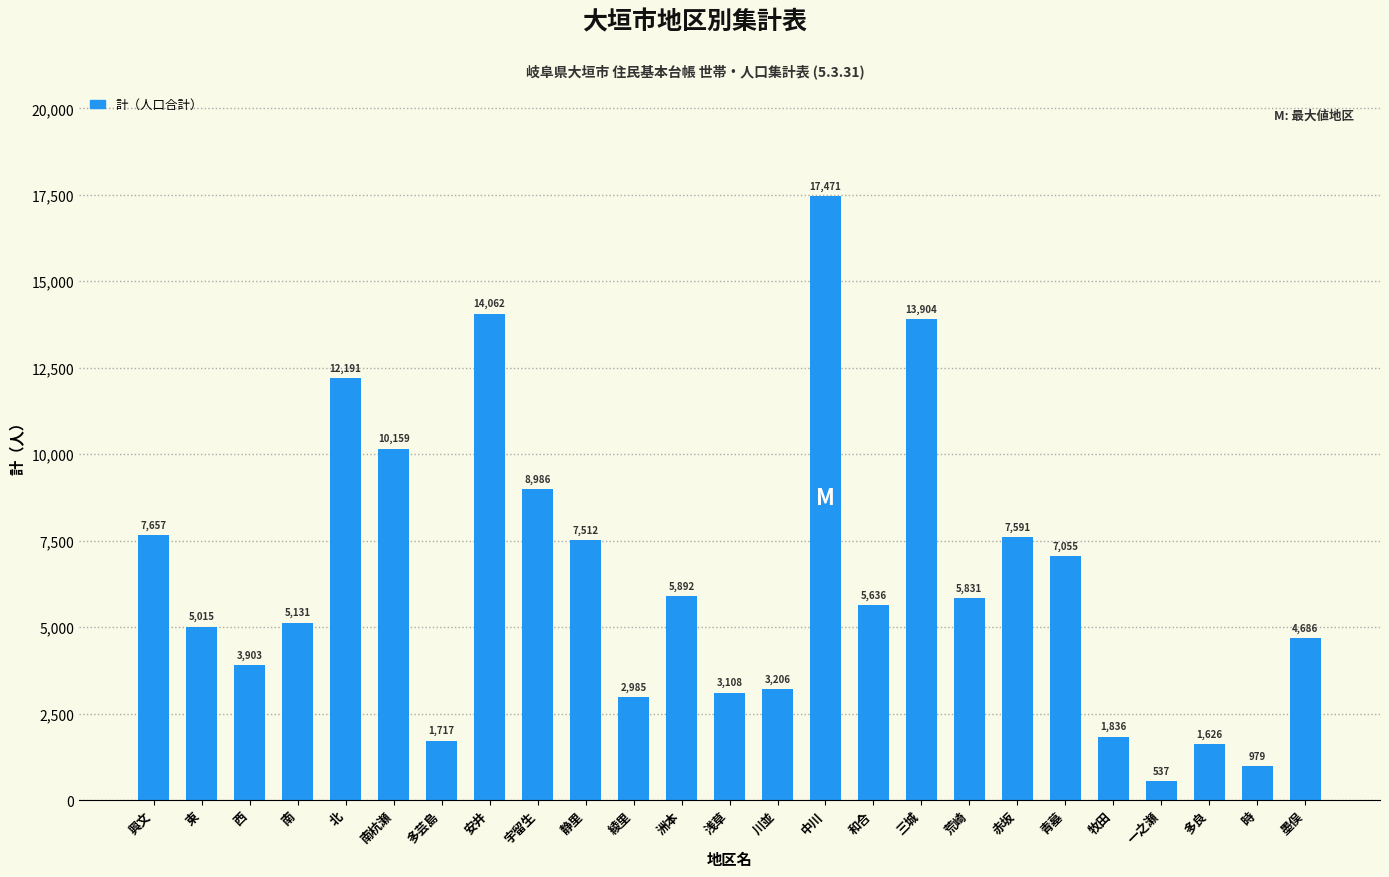

What is the maximum value shown in the chart?

17471